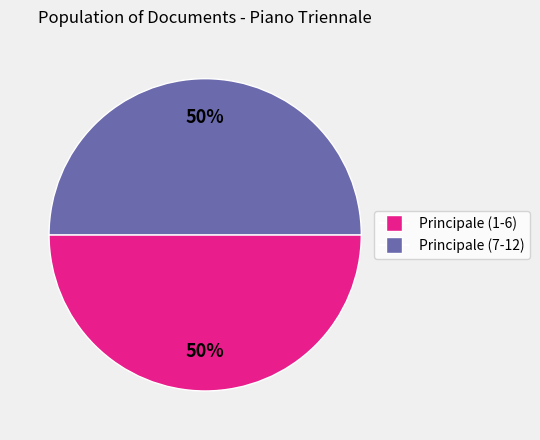

To the nearest percent, what is the average slice percentage?

50%